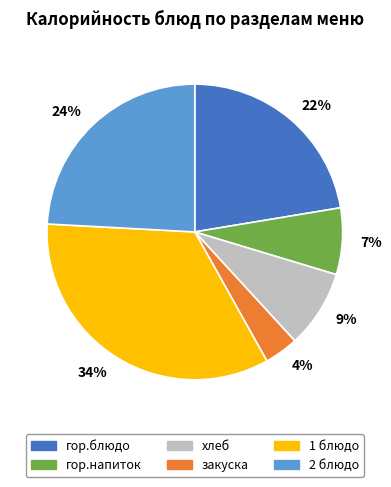

What is the largest slice in the pie chart?

34%